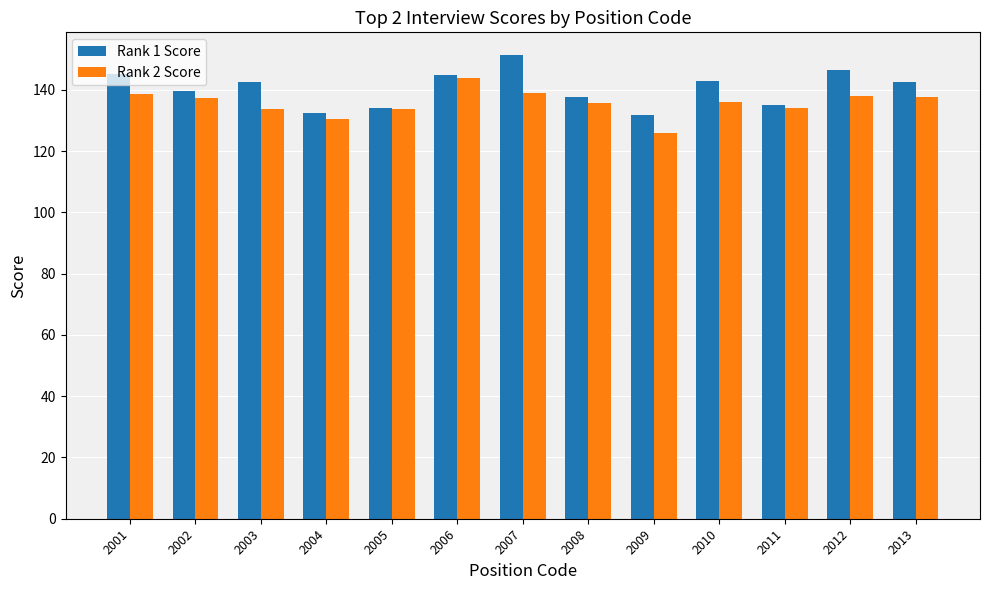

How many categories are shown in the chart?

13